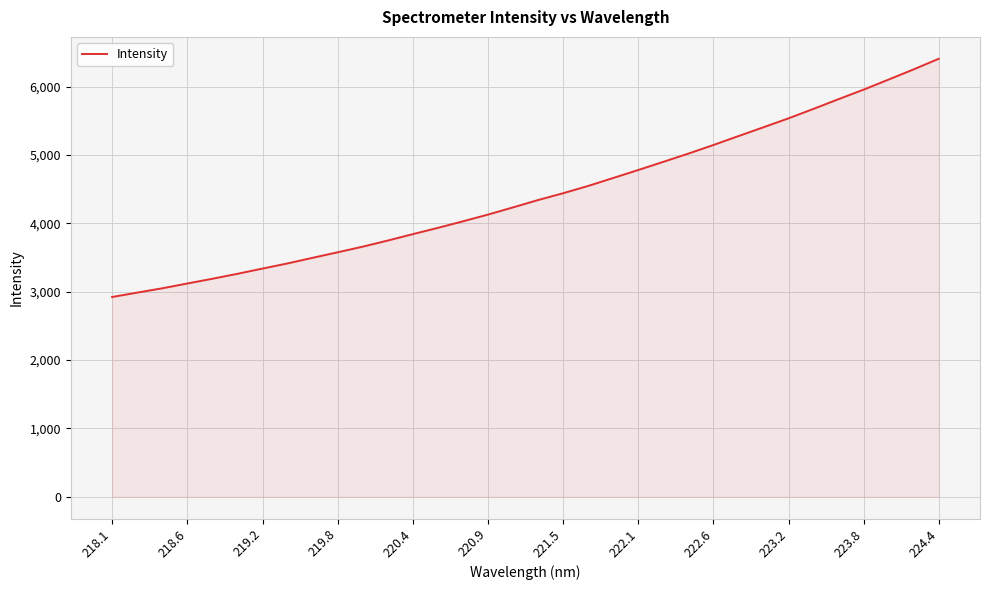

How many values are below 4343?

17